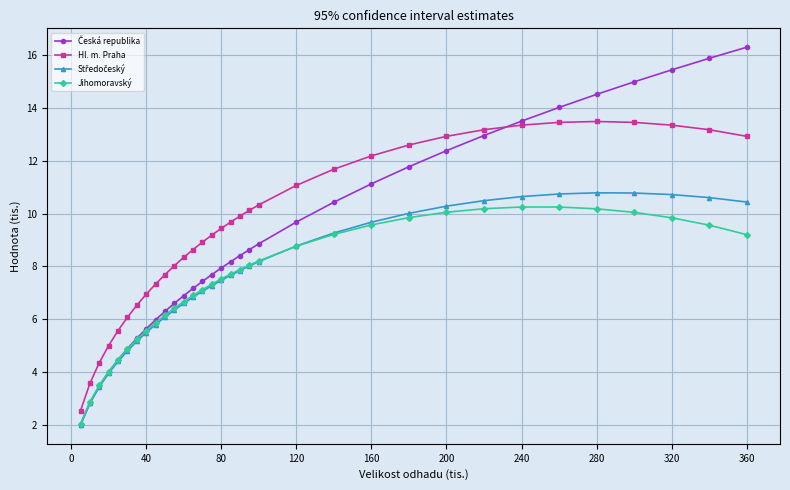

True or false: Jihomoravský and Hl. m. Praha cross at least once.

False